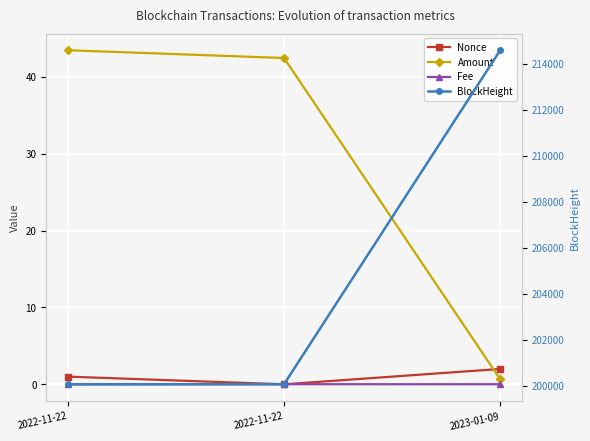

Is it true that BlockHeight equals 200076.0 at 2022-11-22?

True